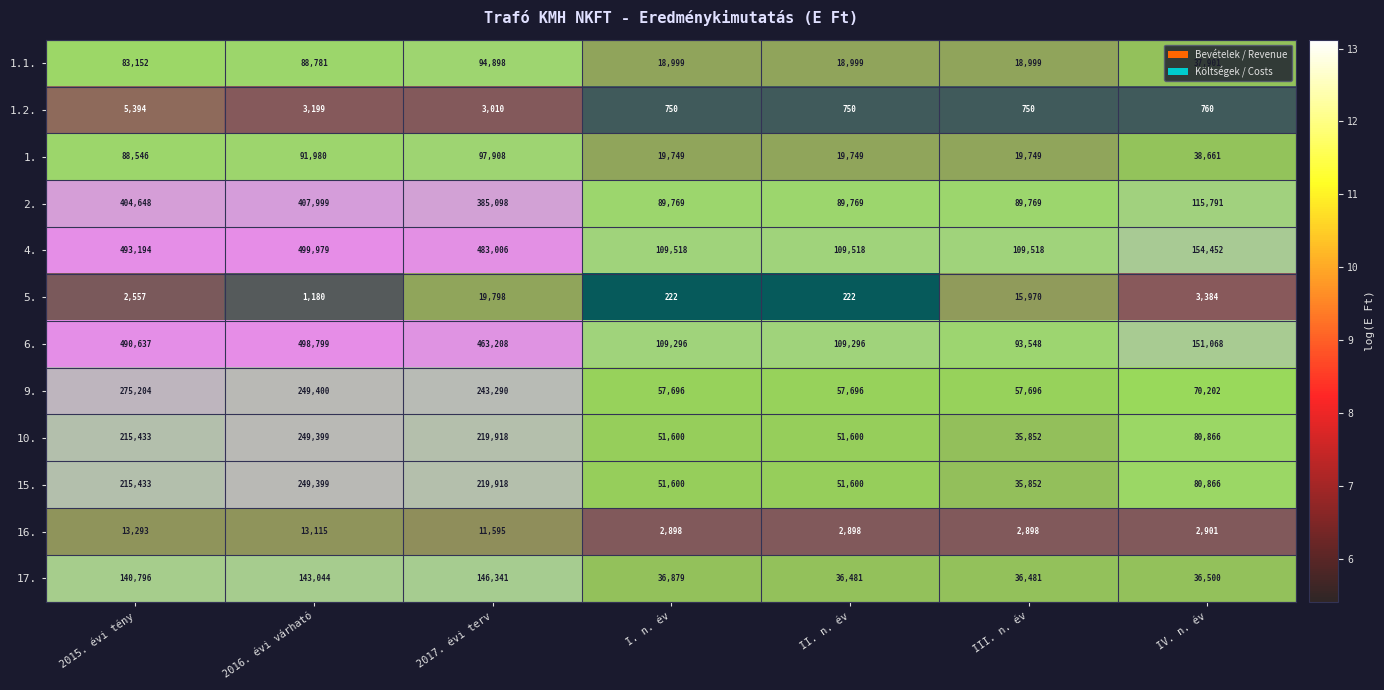

At III. n. év, list the series in order from smallest to largest.

1.2., 16., 5., 1.1., 1., 10., 15., 17., 9., 2., 6., 4.